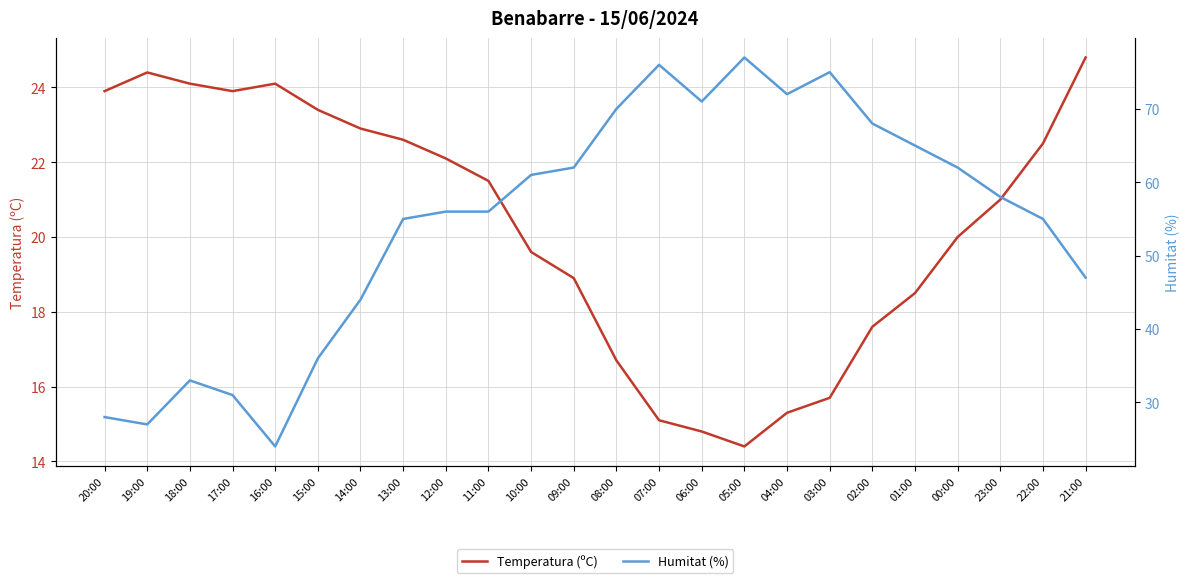

At 21:00, list the series in order from largest to smallest.

Humitat (%), Temperatura (ºC)